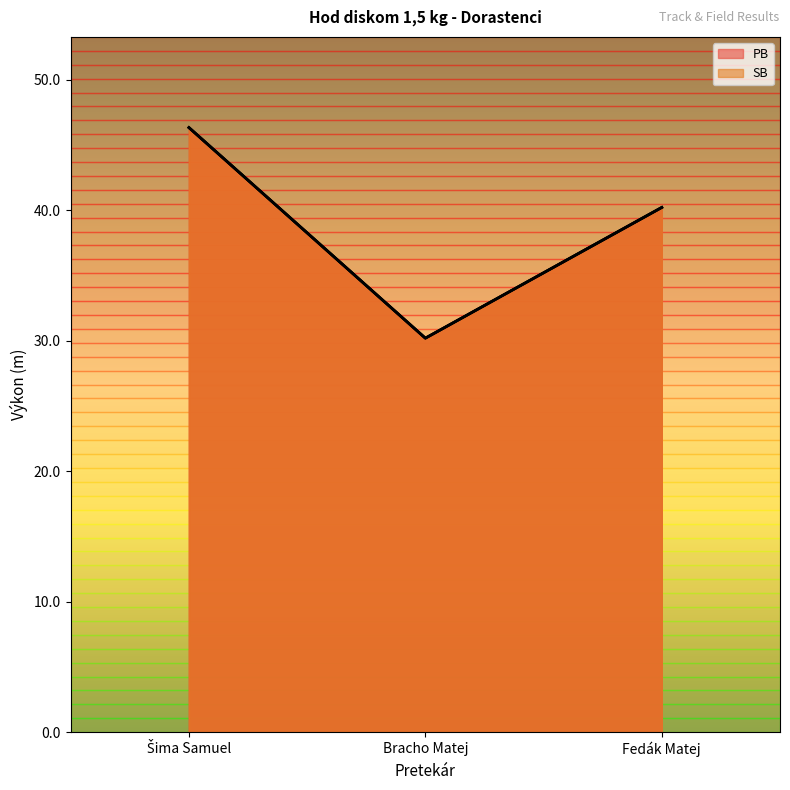

The value of SB at Bracho Matej is 30.2. True or false?

True